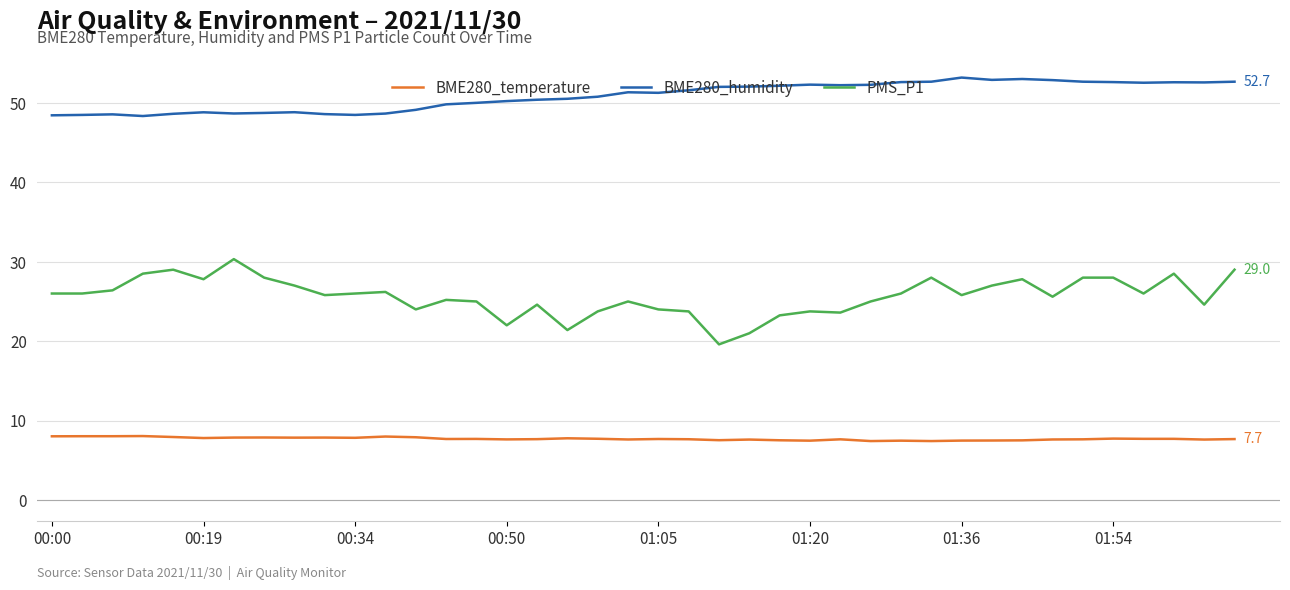

Which series has the largest total across all categories?

BME280_humidity